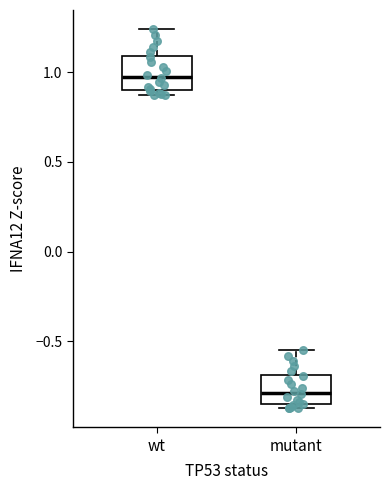

Which box has the lowest median line?

mutant